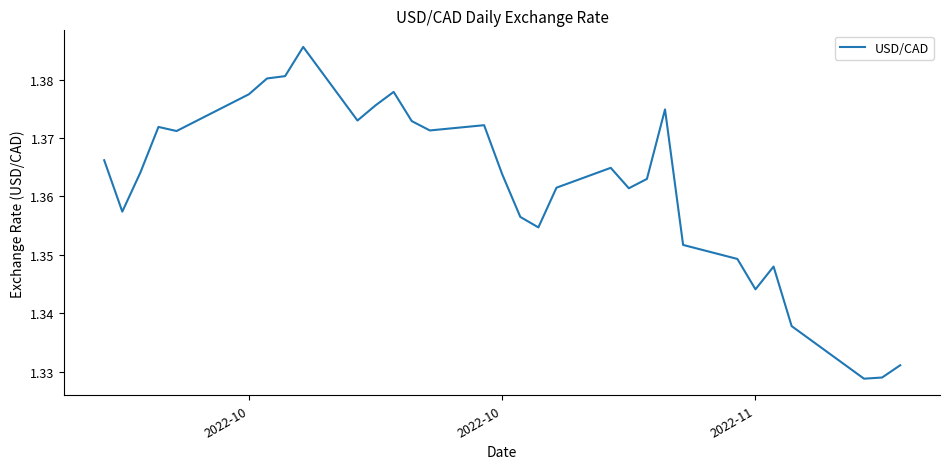

Does the chart have visible grid lines?

No